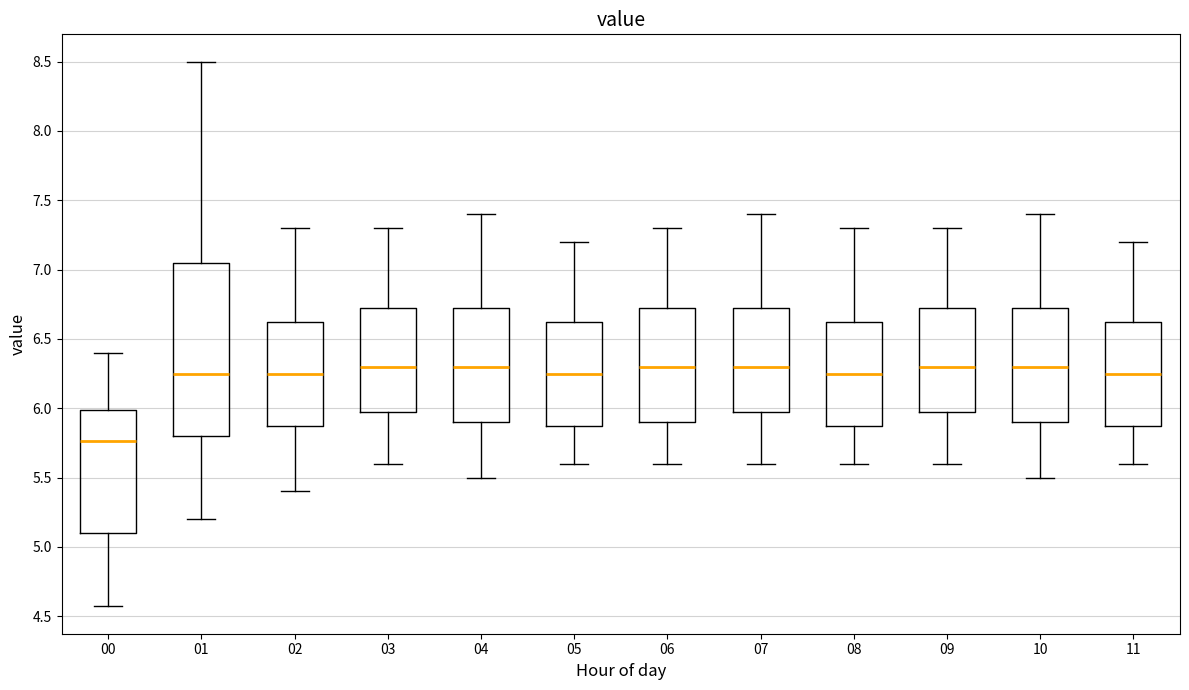

Which box is the tallest, from its lower edge to its upper edge?

01